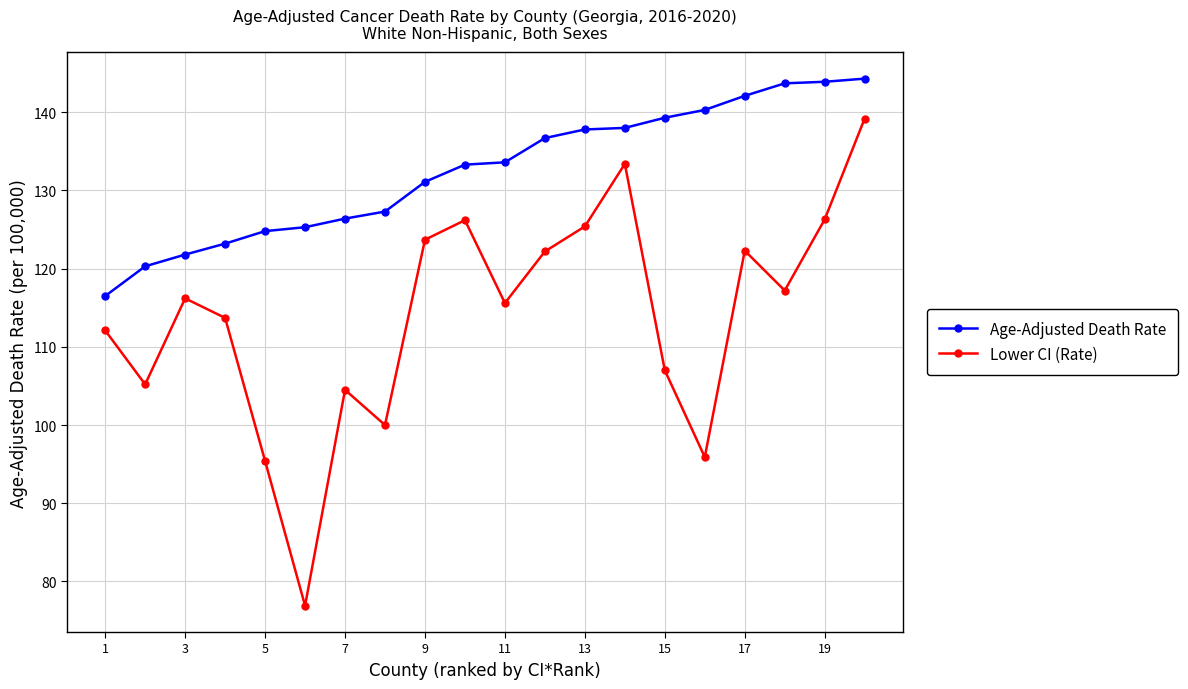

Rank the series by their average value, from lowest to highest.

Lower CI (Rate), Age-Adjusted Death Rate